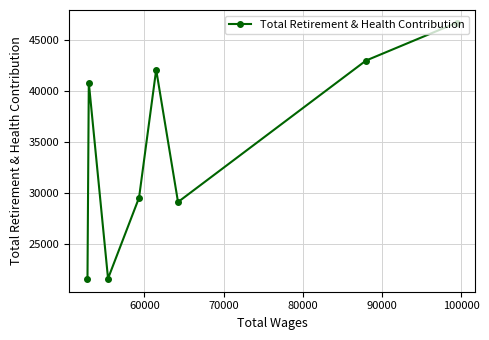

What is the value of the 3rd point from the left?

21649